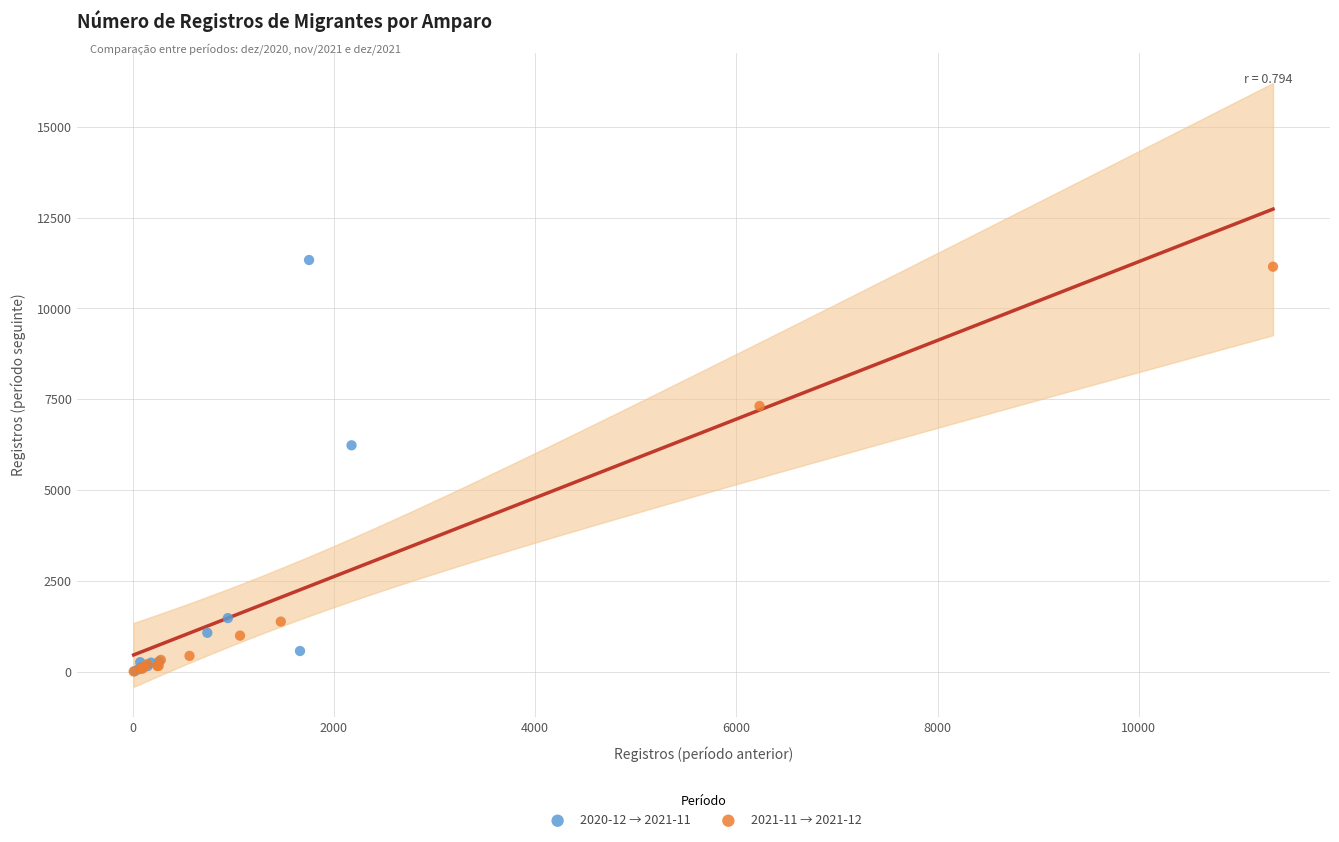

Which series has the largest Y range (max minus min)?

2020-12 → 2021-11